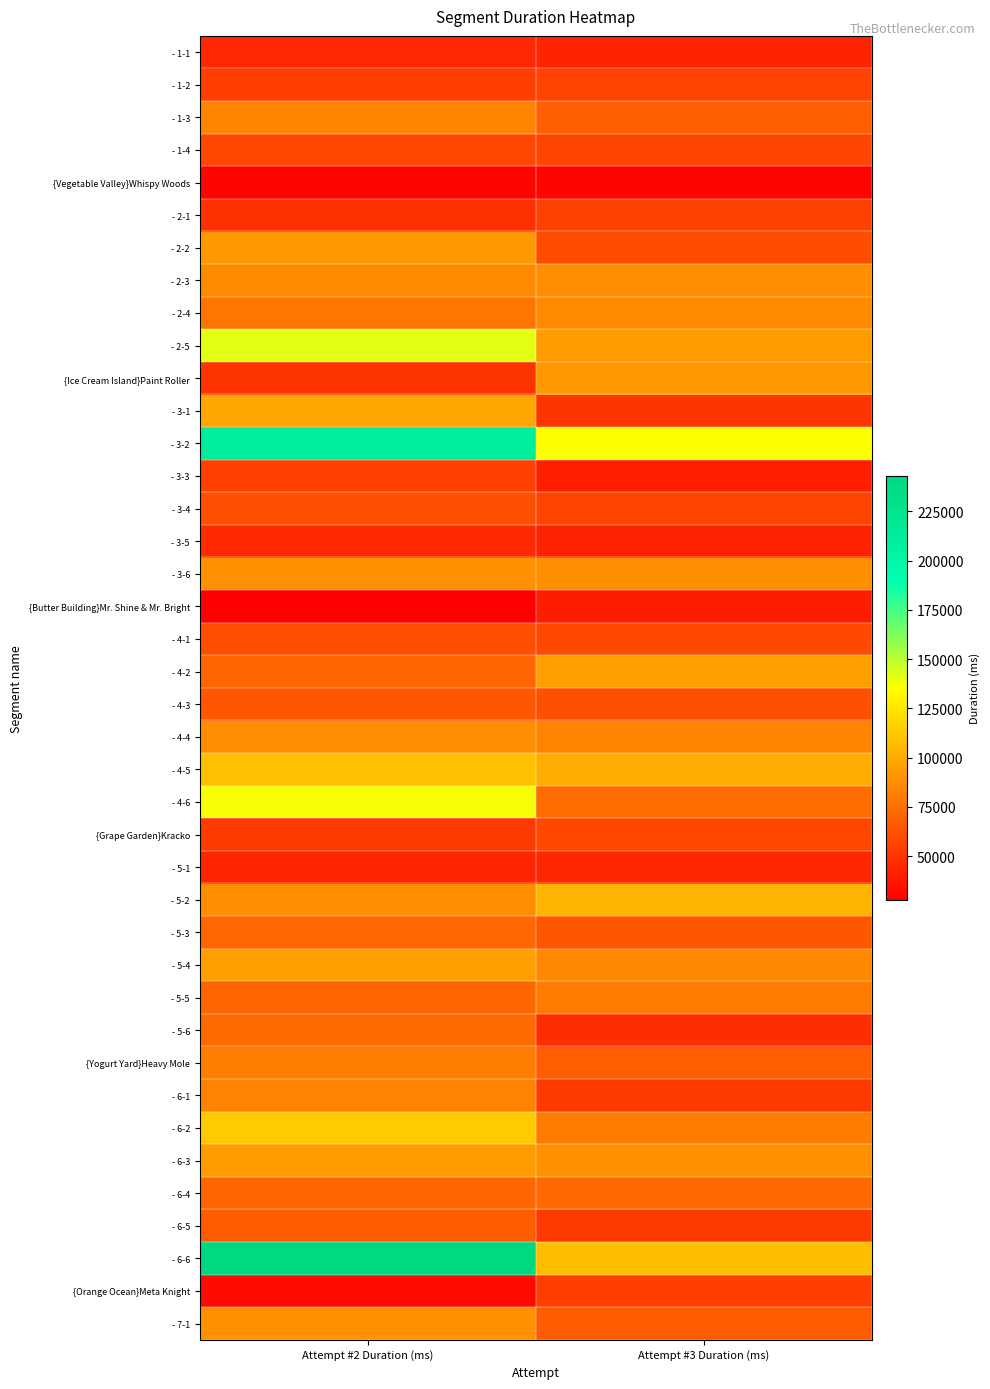

At how many categories does at least one series exceed 149697?

1